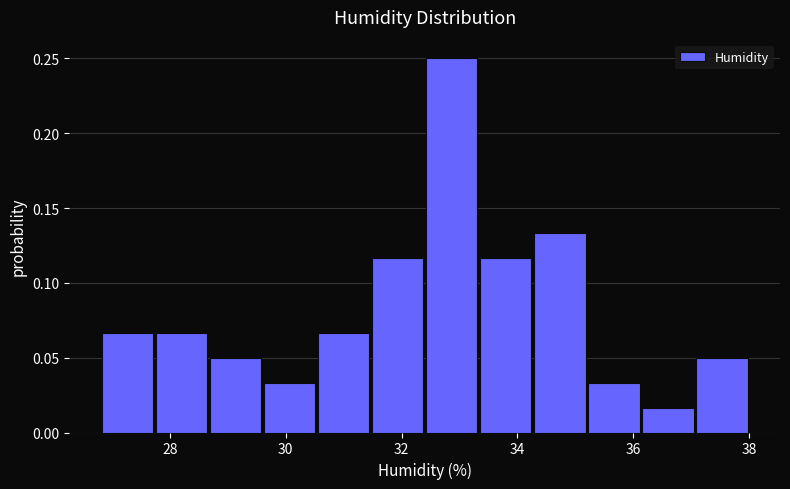

How tall is the bar that spans 37.0 to 38.0 on the x-axis? Neither the bar edges nor the heights are printed on the chart, so give them approximately, as read against the axes.

0.050